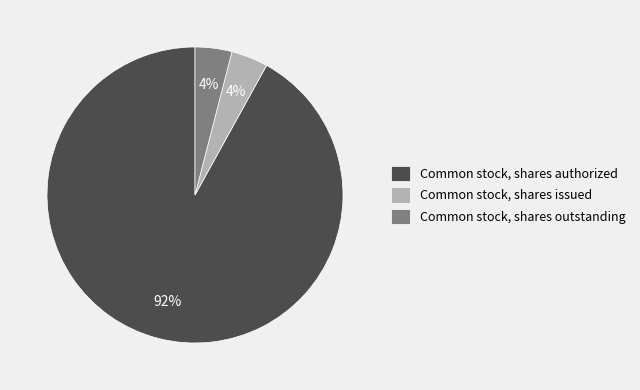

True or false: Common stock, shares issued accounts for 10% of the total.

False